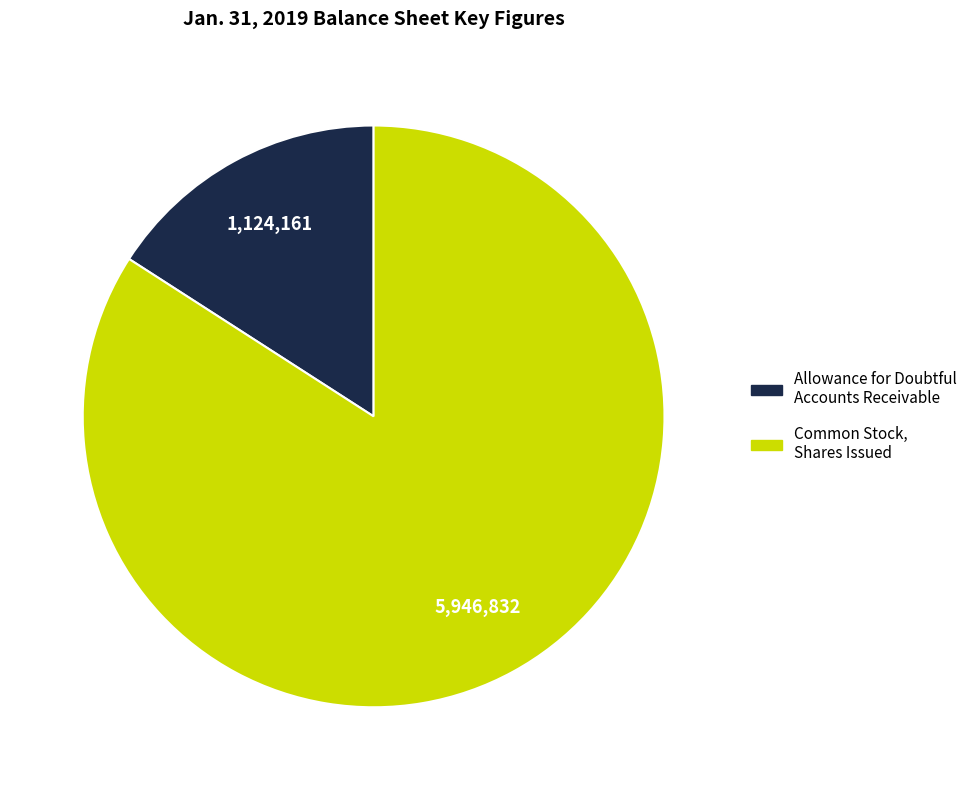

Is the sum of Allowance for Doubtful Accounts Receivable and Common Stock, Shares Issued greater than half?

Yes